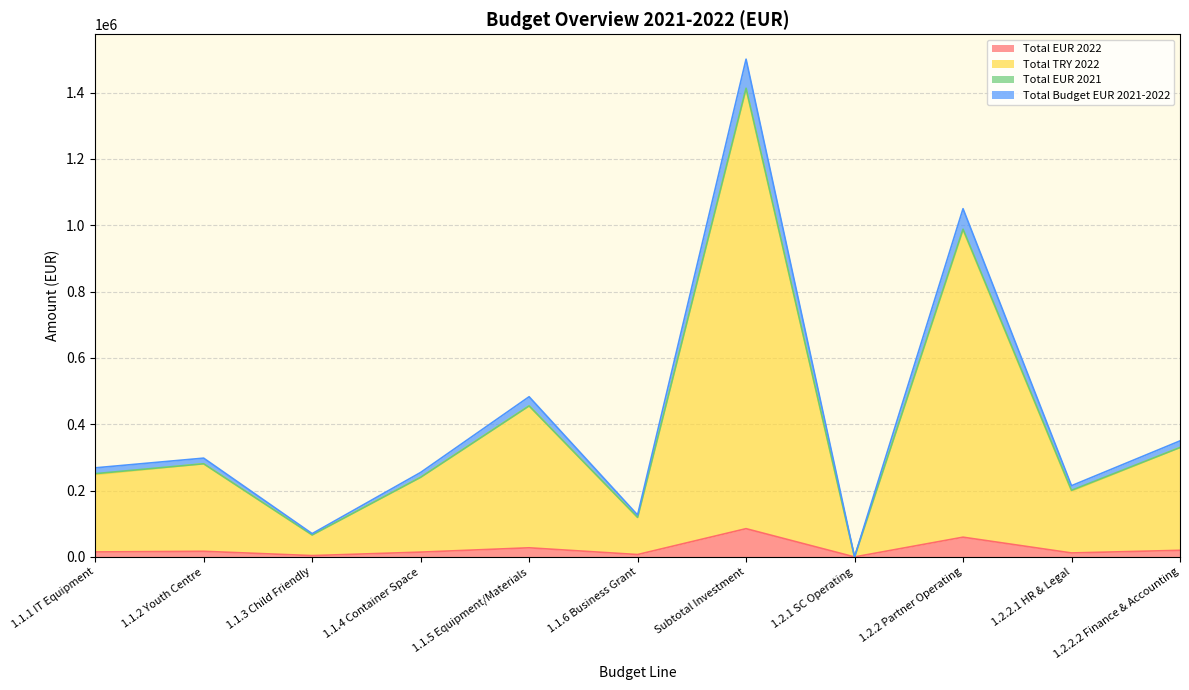

At how many categories does at least one series exceed 1476031?

1